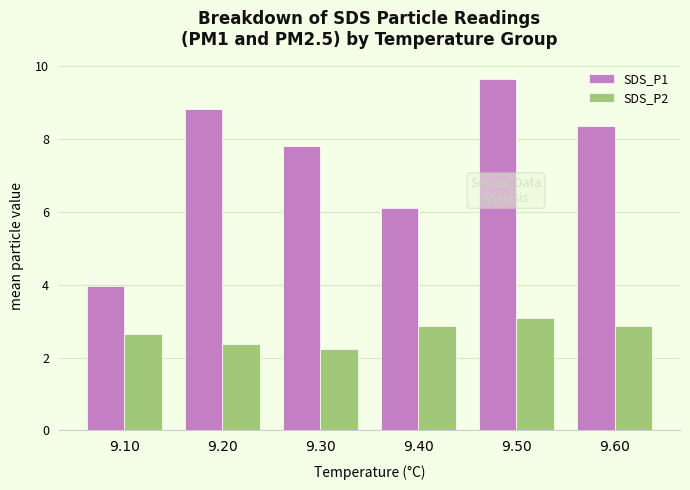

How many bars are there in total?

12